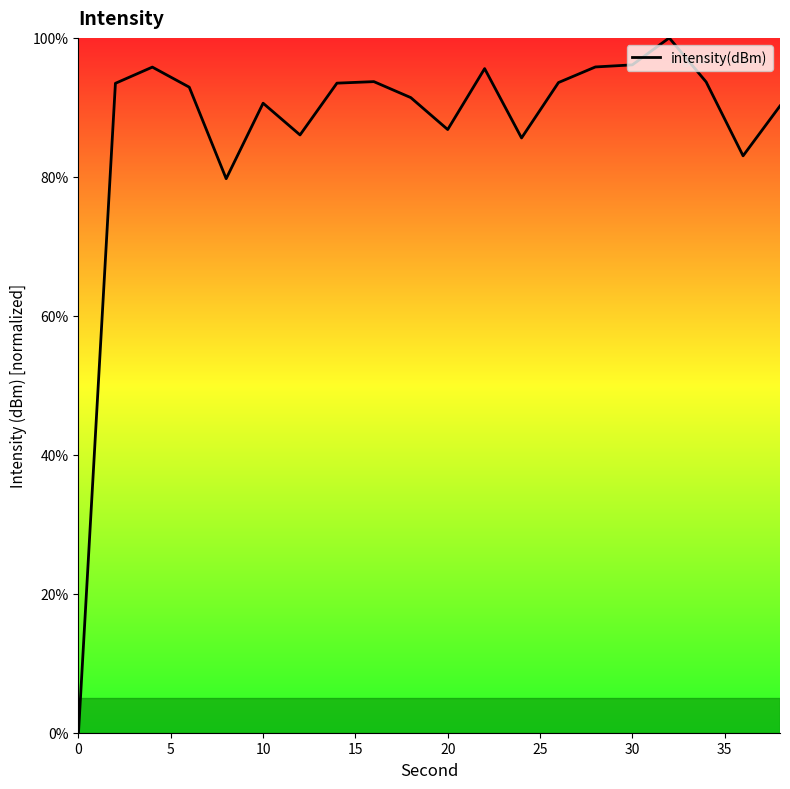

What is the difference between the maximum and minimum values?

100.0